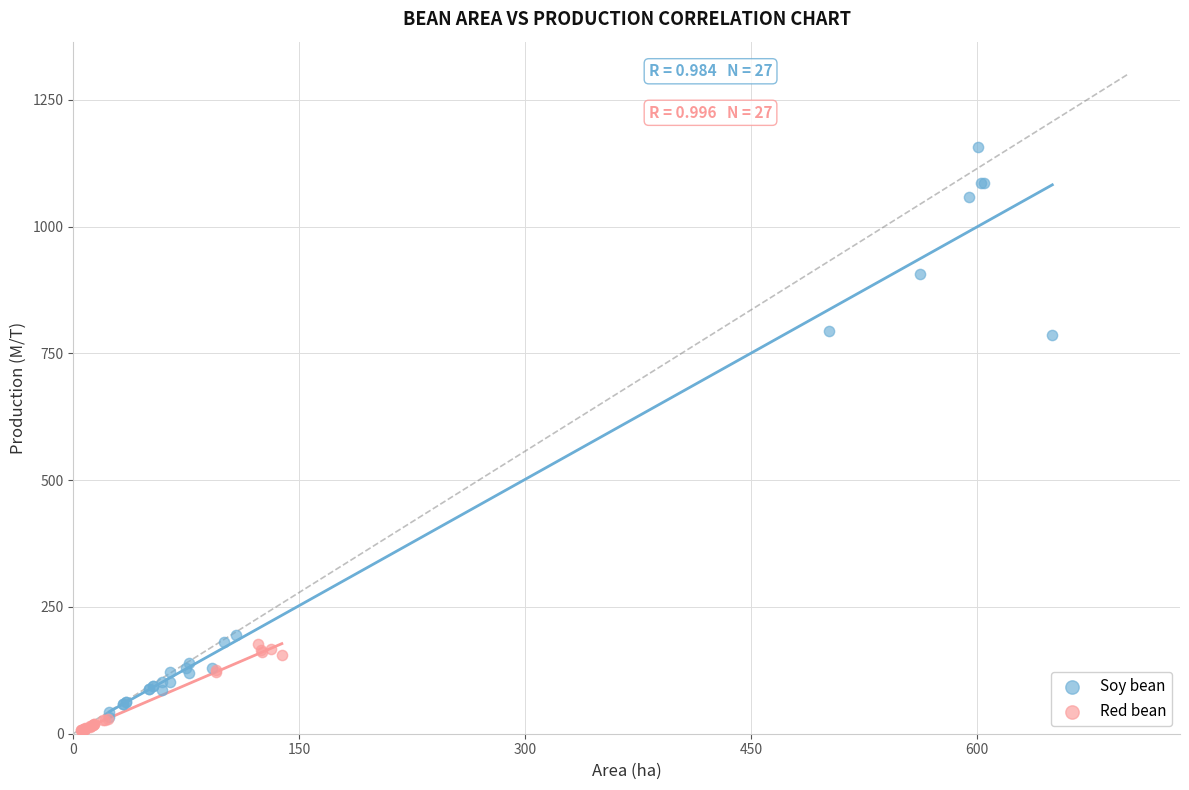

What are all the series names shown in the legend?

Soy bean, Red bean